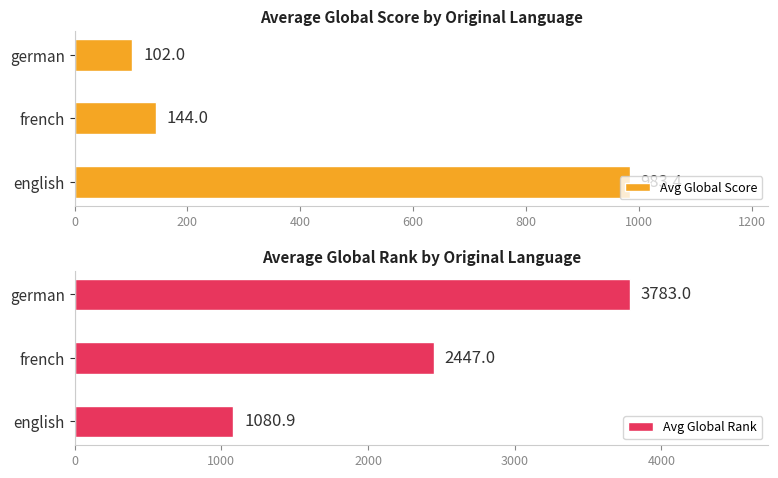

True or false: Avg Global Rank has a value of 2447.0 at french.

True